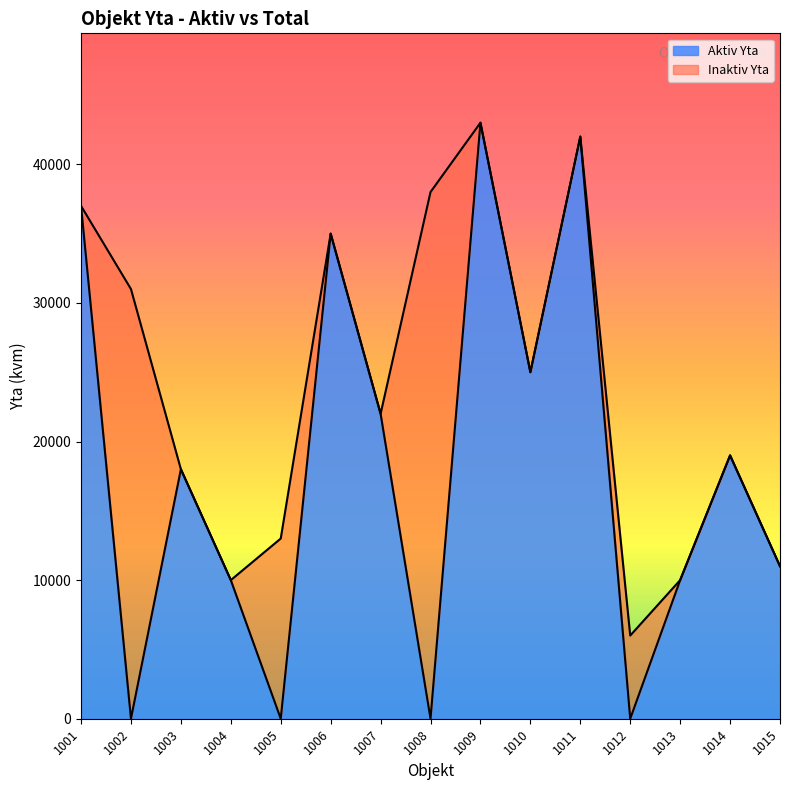

Where does the Aktiv Yta series first go above 18000?

1001